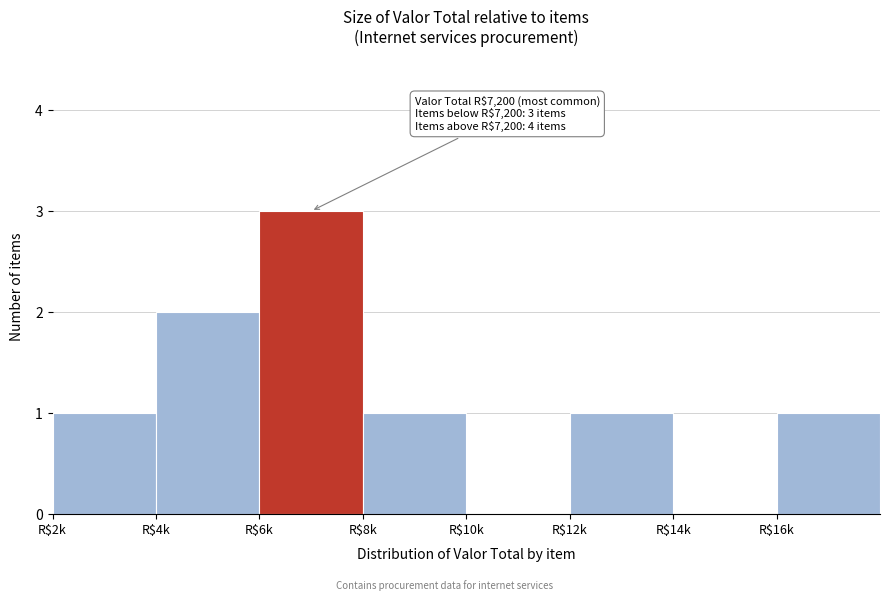

What is the greatest value displayed?

3